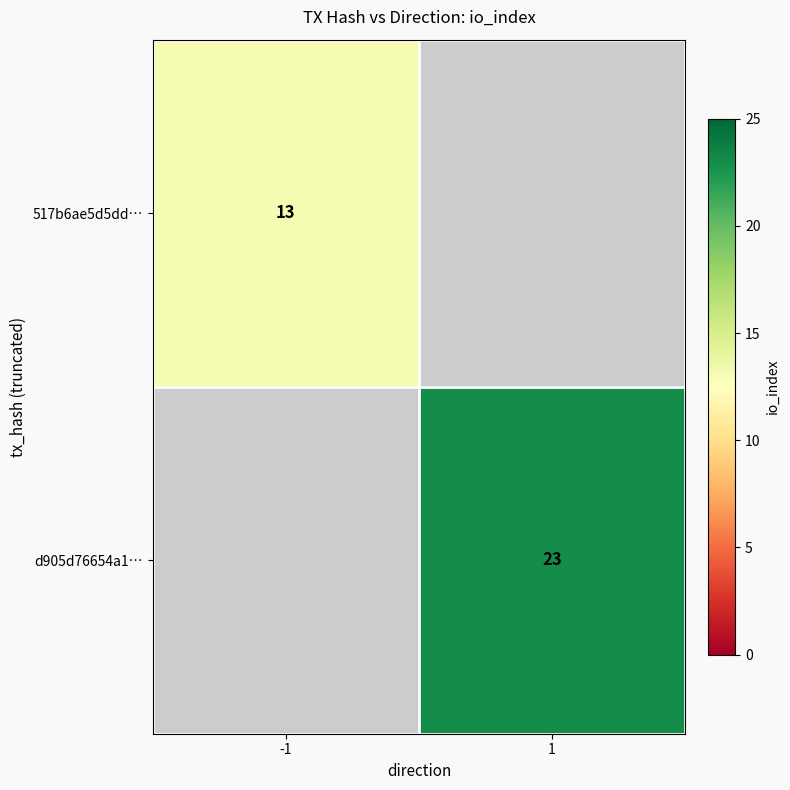

Is it true that d905d76654a1… equals 40 at 1?

False